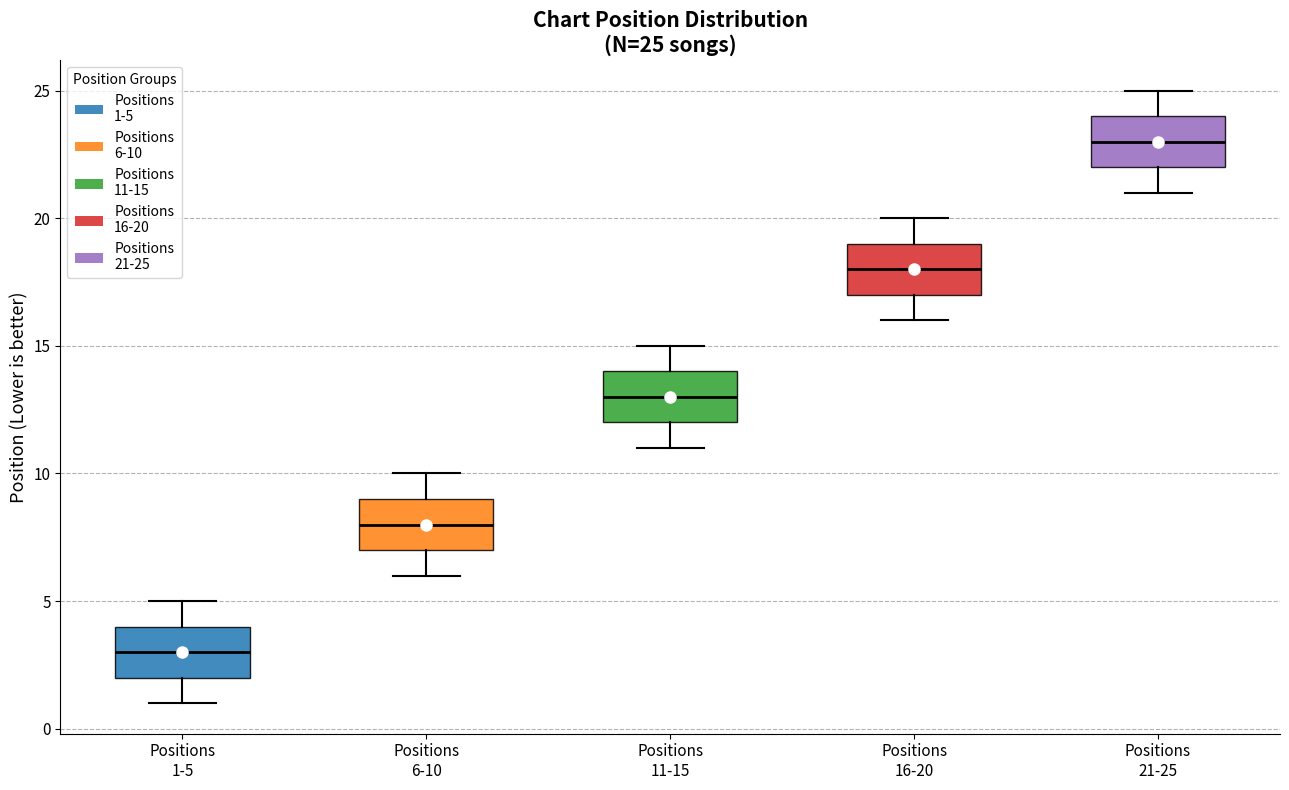

Which box's median line is the lowest?

Positions 1-5